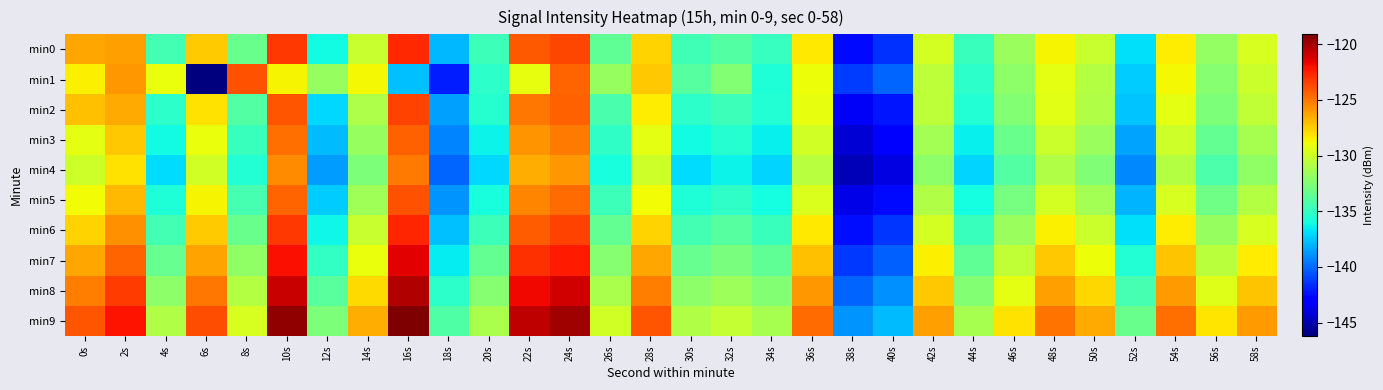

Reading left to right, extract all data points from this chart.

min0: 0s=-126.4	2s=-126.1	4s=-134.5	6s=-127.4	8s=-133.2	10s=-123.2	12s=-136.1	14s=-130.1	16s=-122.7	18s=-137.8	20s=-134.7	22s=-124.1	24s=-123.6	26s=-133.6	28s=-127.7	30s=-134.6	32s=-134.0	34s=-134.9	36s=-128.3	38s=-142.6	40s=-141.5	42s=-129.8	44s=-134.8	46s=-131.6	48s=-128.5	50s=-130.1	52s=-136.9	54s=-128.4	56s=-131.8	58s=-129.6
min1: 0s=-128.5	2s=-125.9	4s=-129.0	6s=-146.2	8s=-124.0	10s=-128.6	12s=-131.8	14s=-128.7	16s=-137.6	18s=-142.0	20s=-135.2	22s=-129.1	24s=-124.5	26s=-131.8	28s=-127.3	30s=-133.9	32s=-132.4	34s=-135.7	36s=-128.9	38s=-141.2	40s=-140.1	42s=-130.5	44s=-135.3	46s=-132.1	48s=-129.2	50s=-130.8	52s=-137.4	54s=-128.7	56s=-132.3	58s=-130.1
min2: 0s=-127.1	2s=-126.5	4s=-135.2	6s=-128.1	8s=-134.0	10s=-124.0	12s=-137.0	14s=-131.0	16s=-123.5	18s=-138.5	20s=-135.5	22s=-125.0	24s=-124.3	26s=-134.3	28s=-128.4	30s=-135.3	32s=-134.7	34s=-135.6	36s=-129.1	38s=-143.3	40s=-142.2	42s=-130.5	44s=-135.6	46s=-132.4	48s=-129.3	50s=-130.9	52s=-137.6	54s=-129.2	56s=-132.6	58s=-130.4
min3: 0s=-129.2	2s=-127.3	4s=-136.1	6s=-129.0	8s=-134.8	10s=-124.8	12s=-137.8	14s=-131.8	16s=-124.3	18s=-139.3	20s=-136.3	22s=-125.8	24s=-125.1	26s=-135.1	28s=-129.2	30s=-136.1	32s=-135.5	34s=-136.4	36s=-129.9	38s=-144.1	40s=-143.0	42s=-131.3	44s=-136.4	46s=-133.2	48s=-130.1	50s=-131.7	52s=-138.4	54s=-130.0	56s=-133.4	58s=-131.2
min4: 0s=-130.0	2s=-128.1	4s=-136.9	6s=-129.8	8s=-135.6	10s=-125.6	12s=-138.6	14s=-132.6	16s=-125.1	18s=-140.1	20s=-137.1	22s=-126.6	24s=-125.9	26s=-135.9	28s=-130.0	30s=-136.9	32s=-136.3	34s=-137.2	36s=-130.7	38s=-144.9	40s=-143.8	42s=-132.1	44s=-137.2	46s=-134.0	48s=-130.9	50s=-132.5	52s=-139.2	54s=-130.8	56s=-134.2	58s=-132.0
min5: 0s=-128.8	2s=-126.9	4s=-135.7	6s=-128.6	8s=-134.4	10s=-124.4	12s=-137.4	14s=-131.4	16s=-123.9	18s=-138.9	20s=-135.9	22s=-125.4	24s=-124.7	26s=-134.7	28s=-128.8	30s=-135.7	32s=-135.1	34s=-136.0	36s=-129.5	38s=-143.7	40s=-142.6	42s=-130.9	44s=-136.0	46s=-132.8	48s=-129.7	50s=-131.3	52s=-138.0	54s=-129.6	56s=-133.0	58s=-130.8
min6: 0s=-127.6	2s=-125.7	4s=-134.5	6s=-127.4	8s=-133.2	10s=-123.2	12s=-136.2	14s=-130.2	16s=-122.7	18s=-137.7	20s=-134.7	22s=-124.2	24s=-123.5	26s=-133.5	28s=-127.6	30s=-134.5	32s=-133.9	34s=-134.8	36s=-128.3	38s=-142.5	40s=-141.4	42s=-129.7	44s=-134.8	46s=-131.6	48s=-128.5	50s=-130.1	52s=-136.8	54s=-128.4	56s=-131.8	58s=-129.6
min7: 0s=-126.4	2s=-124.5	4s=-133.3	6s=-126.2	8s=-132.0	10s=-122.0	12s=-135.0	14s=-129.0	16s=-121.5	18s=-136.5	20s=-133.5	22s=-123.0	24s=-122.3	26s=-132.3	28s=-126.4	30s=-133.3	32s=-132.7	34s=-133.6	36s=-127.1	38s=-141.3	40s=-140.2	42s=-128.5	44s=-133.6	46s=-130.4	48s=-127.3	50s=-128.9	52s=-135.6	54s=-127.2	56s=-130.6	58s=-128.4
min8: 0s=-125.2	2s=-123.3	4s=-132.1	6s=-125.0	8s=-130.8	10s=-120.8	12s=-133.8	14s=-127.8	16s=-120.3	18s=-135.3	20s=-132.3	22s=-121.8	24s=-121.1	26s=-131.1	28s=-125.2	30s=-132.1	32s=-131.5	34s=-132.4	36s=-125.9	38s=-140.1	40s=-139.0	42s=-127.3	44s=-132.4	46s=-129.2	48s=-126.1	50s=-127.7	52s=-134.4	54s=-126.0	56s=-129.4	58s=-127.2
min9: 0s=-124.0	2s=-122.1	4s=-130.9	6s=-123.8	8s=-129.6	10s=-119.6	12s=-132.6	14s=-126.6	16s=-119.1	18s=-134.1	20s=-131.1	22s=-120.6	24s=-119.9	26s=-129.9	28s=-124.0	30s=-130.9	32s=-130.3	34s=-131.2	36s=-124.7	38s=-138.9	40s=-137.8	42s=-126.1	44s=-131.2	46s=-128.0	48s=-124.9	50s=-126.5	52s=-133.2	54s=-124.8	56s=-128.2	58s=-126.0